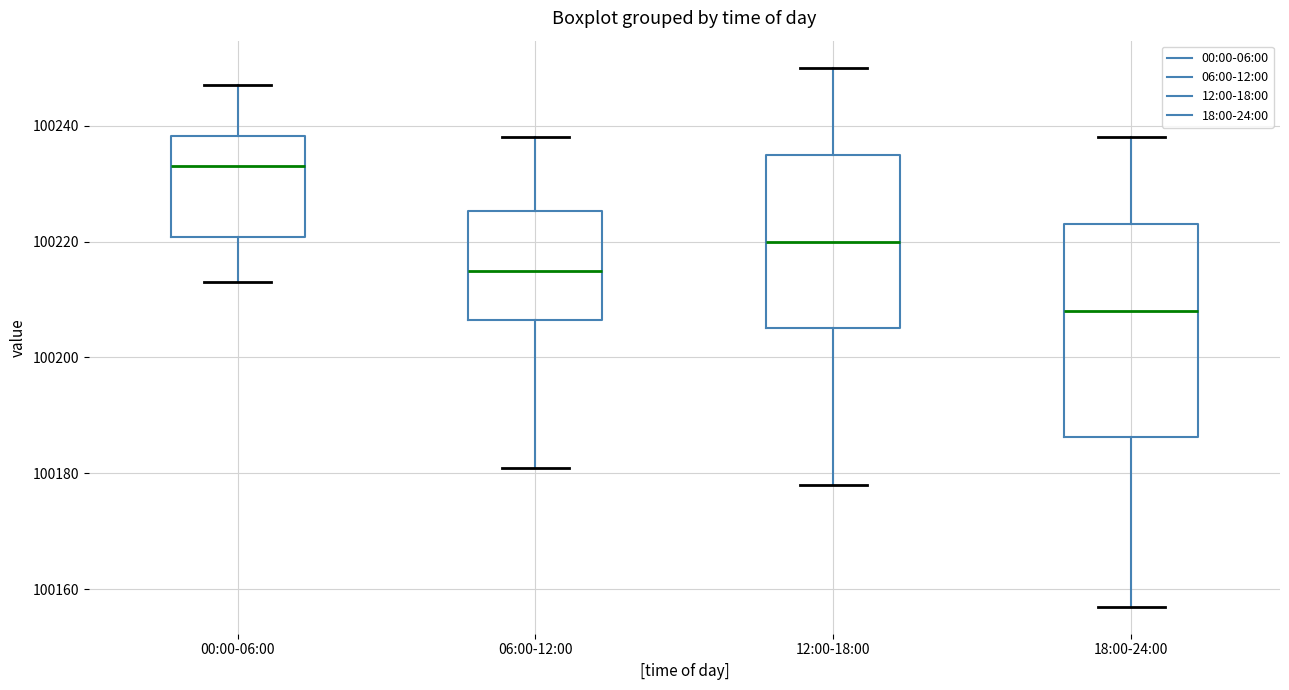

Comparing the boxes themselves (not the whiskers), which one is the tallest?

18:00-24:00